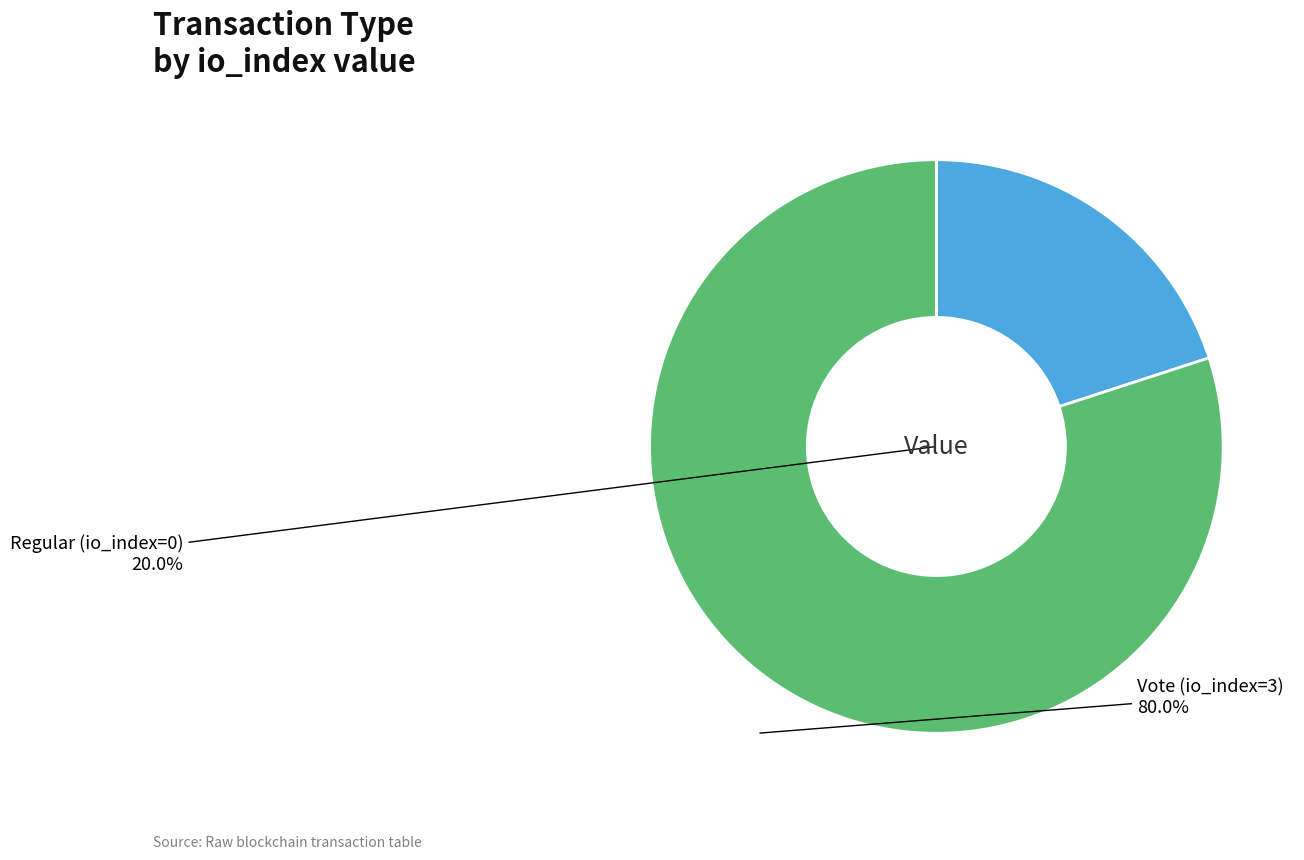

Which has a higher value, Vote (io_index=3) or Regular (io_index=0)?

Vote (io_index=3)